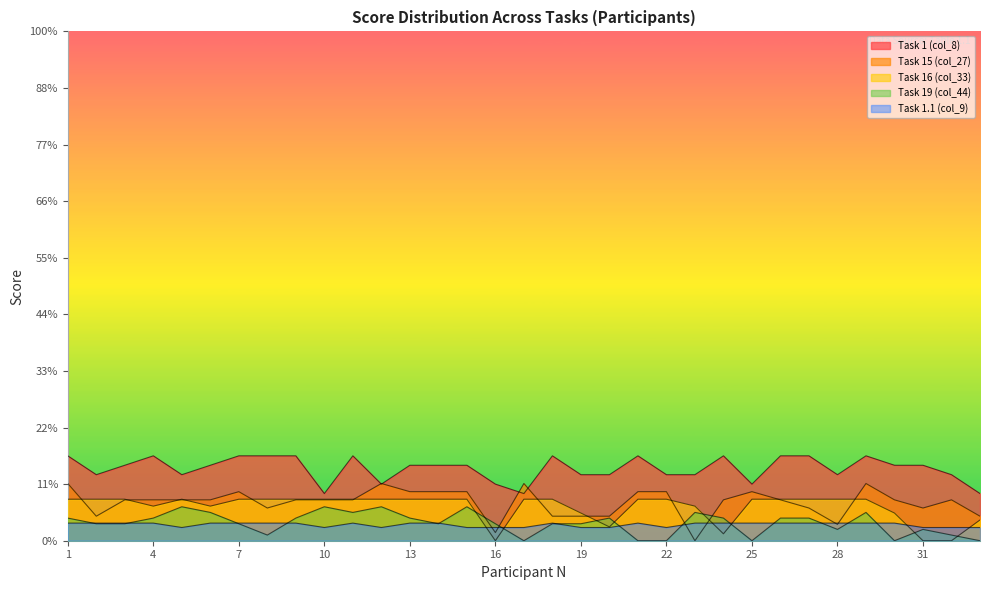

The Task 19 (col_44) series shows 0.2 at 28. True or false?

True